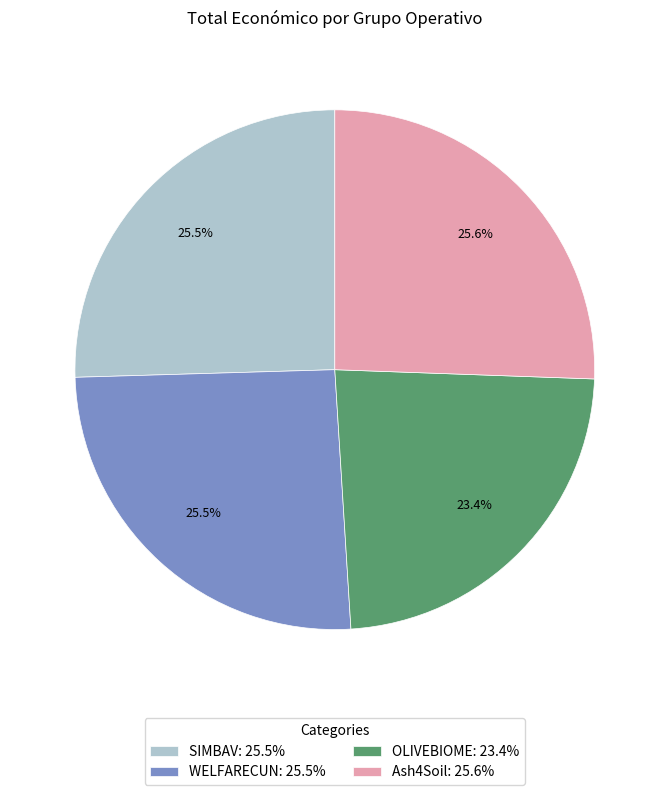

How many slices are in this pie chart?

4